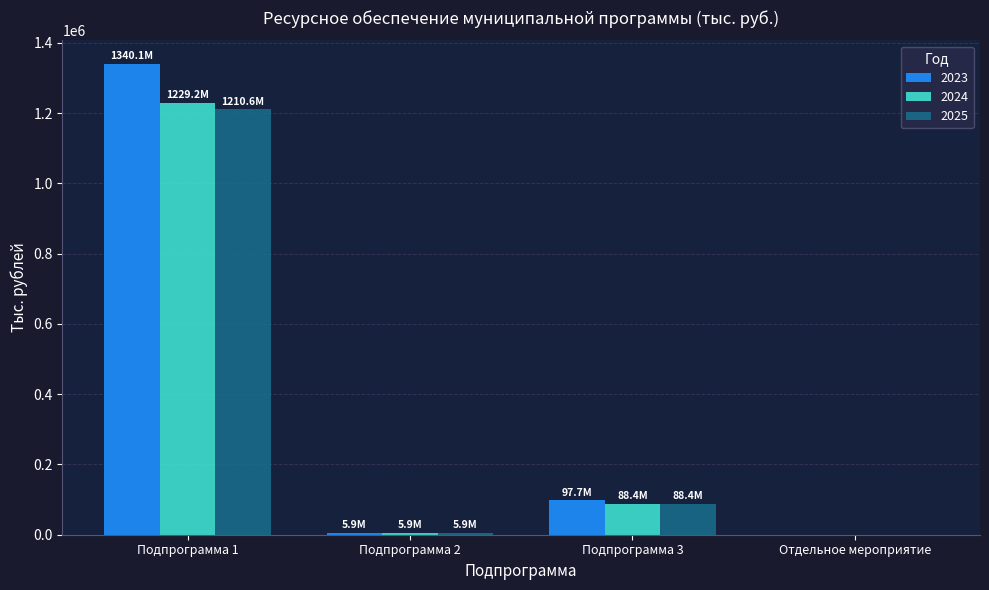

The 2024 series shows -791432.4 at Отдельное мероприятие. True or false?

False